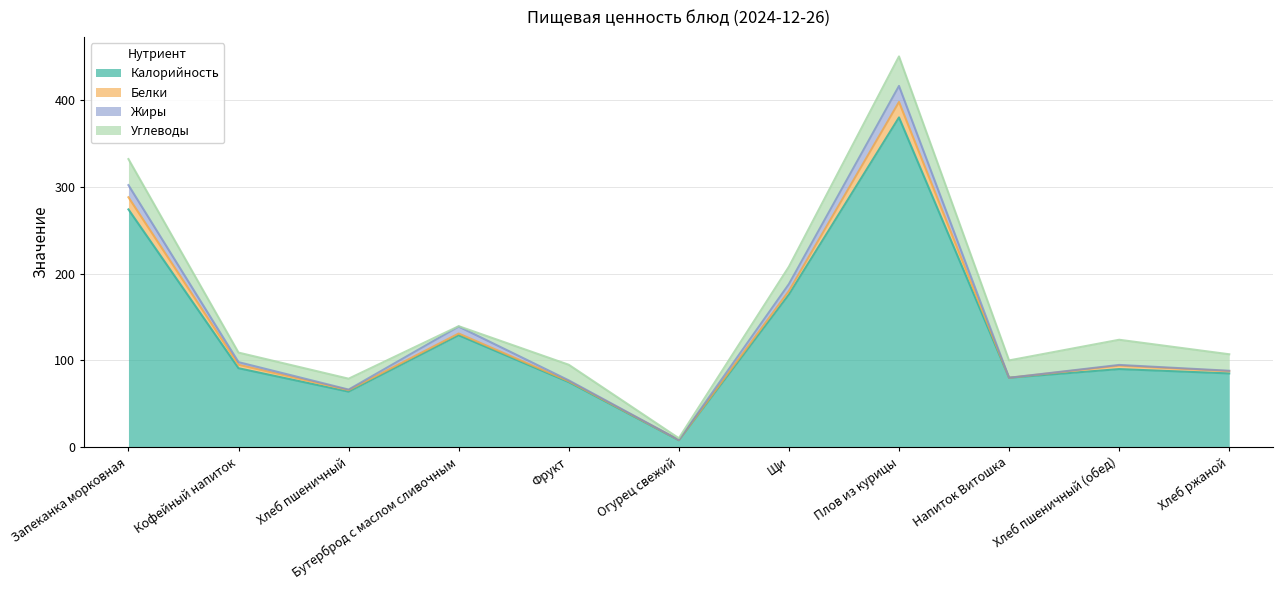

Between which two adjacent categories do Белки and Углеводы first intersect?

Хлеб пшеничный and Бутерброд с маслом сливочным